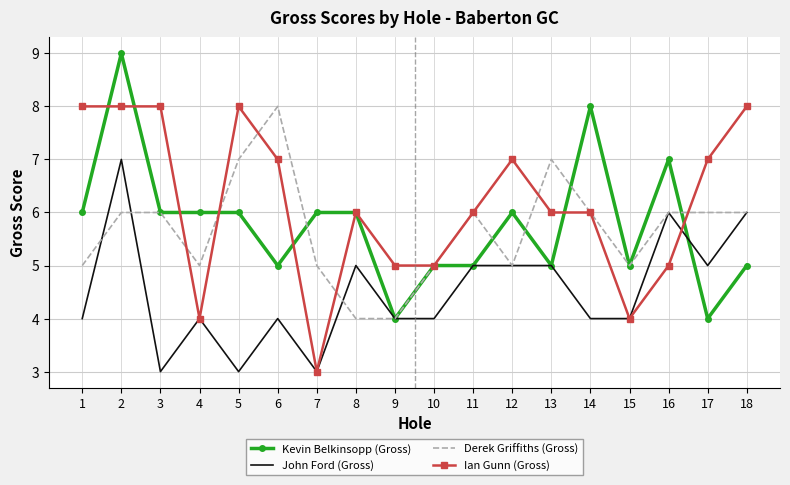

What are all the series names shown in the legend?

Kevin Belkinsopp (Gross), John Ford (Gross), Derek Griffiths (Gross), Ian Gunn (Gross)